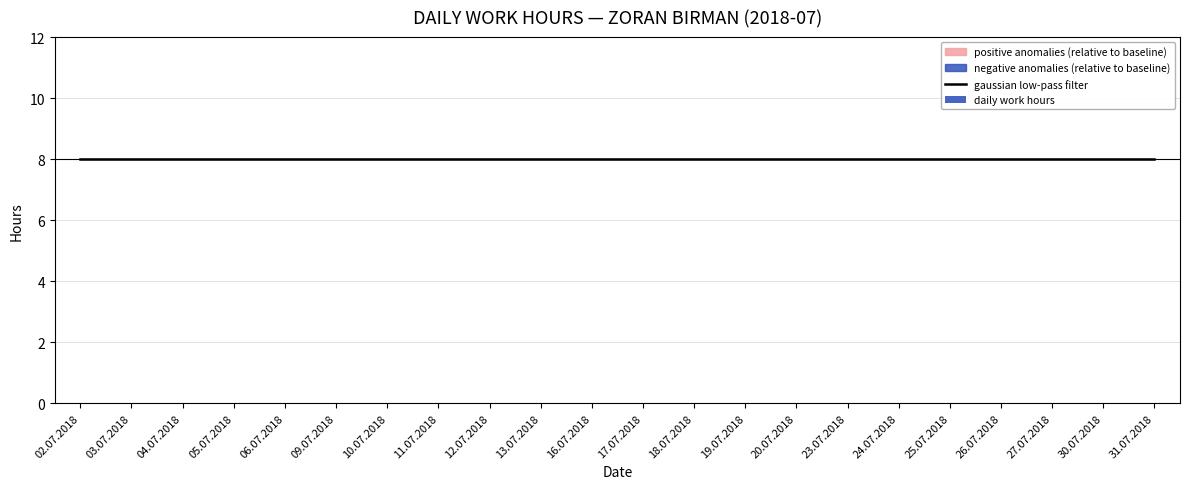

Rank the series by their maximum value, from lowest to highest.

daily work hours, gaussian low-pass filter